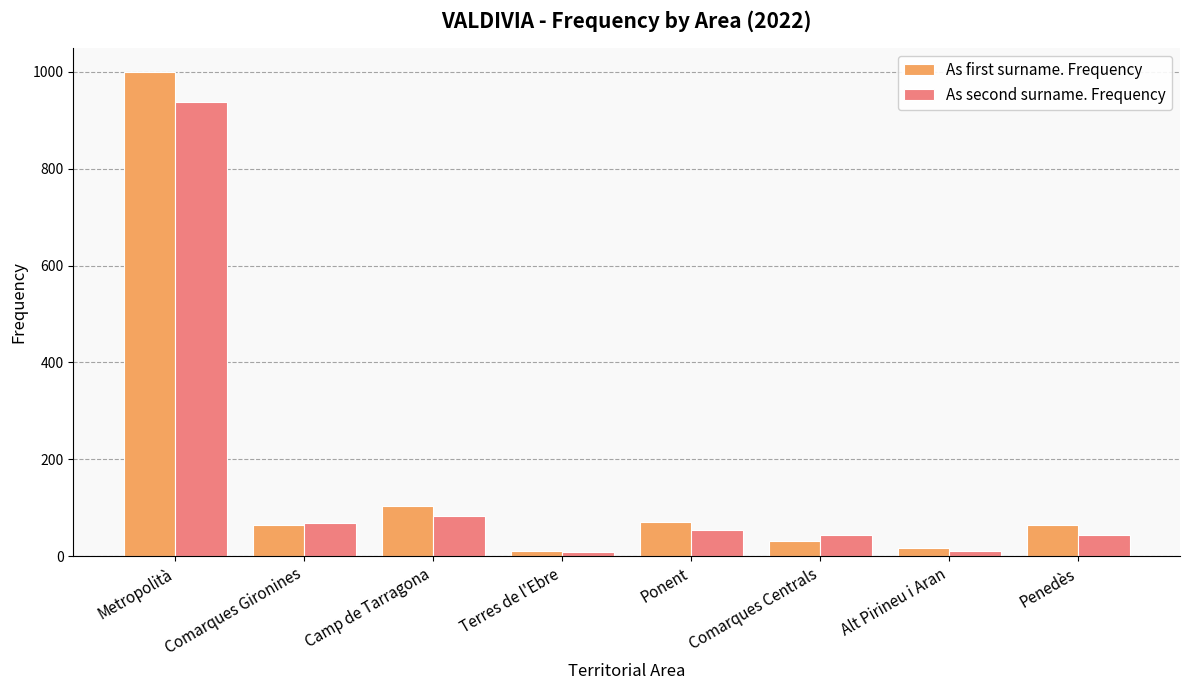

How many data points in As second surname. Frequency are less than 54?

4